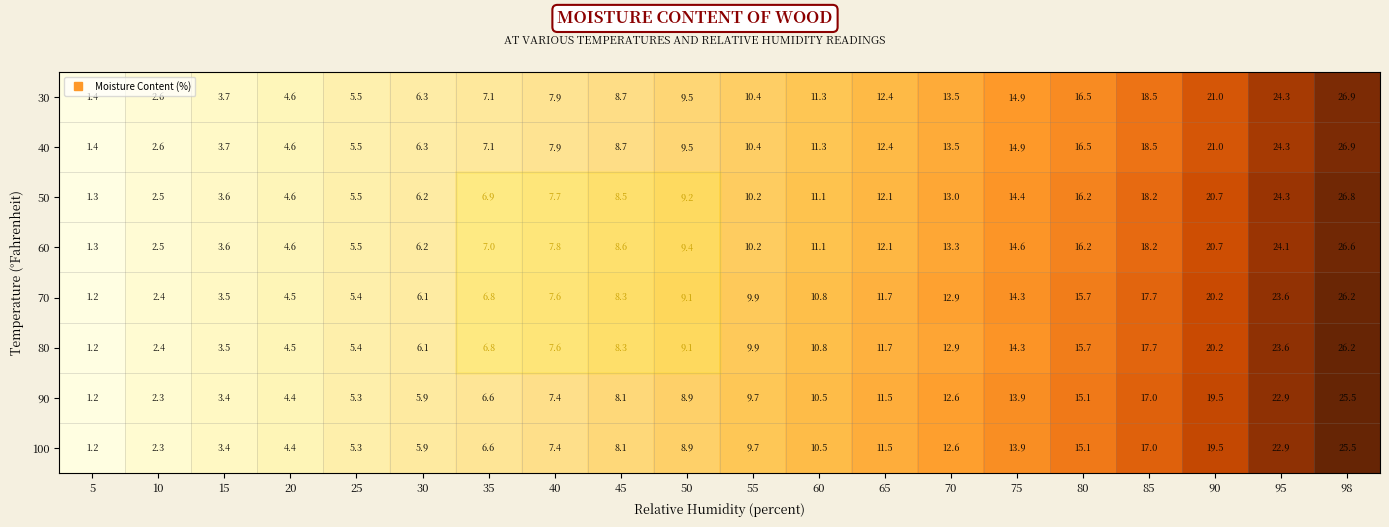

What is the difference between the maximum and minimum values in the 40 series?

25.5